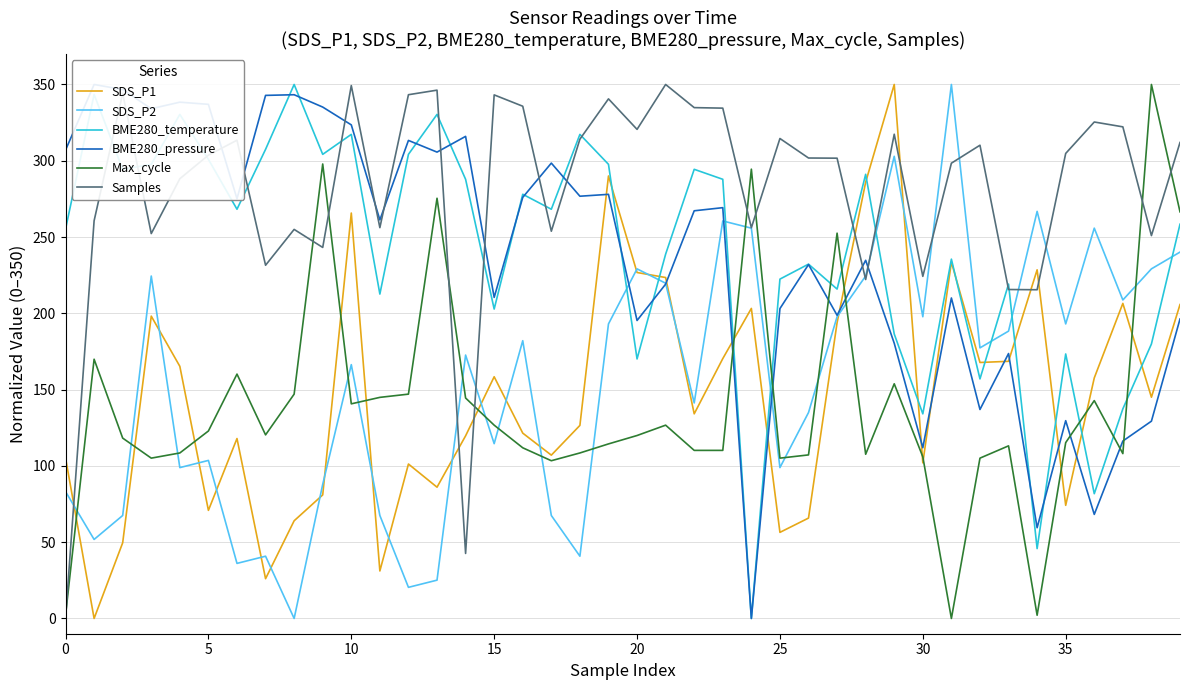

In Max_cycle, how many points are higher than both neighbors (excluding endpoints)?

11